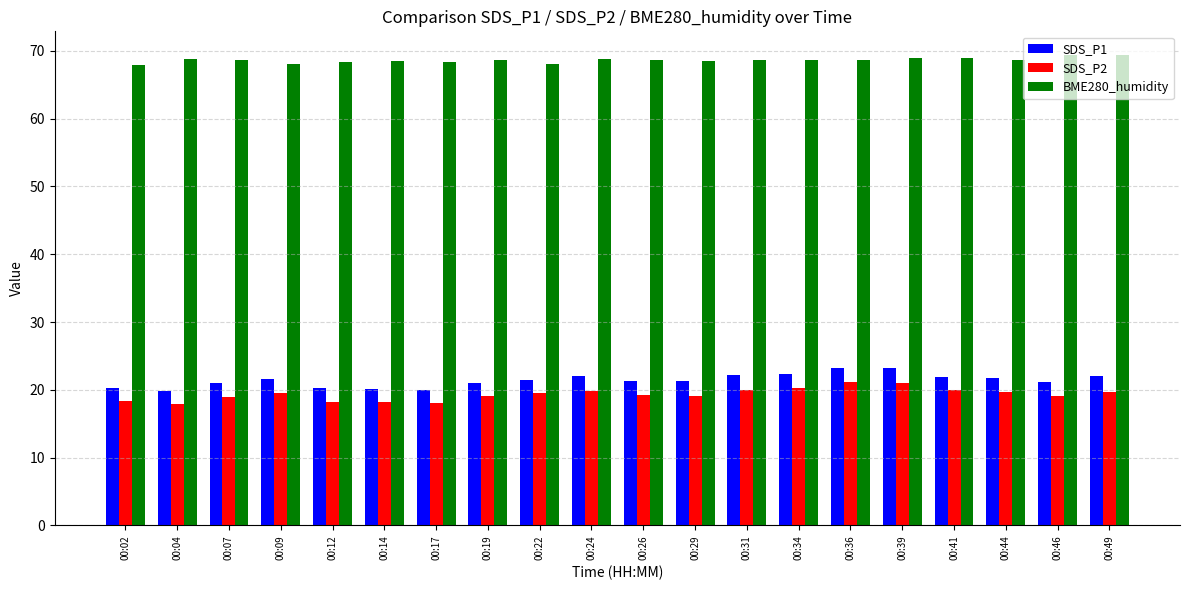

What is the minimum value shown in the chart?

17.9